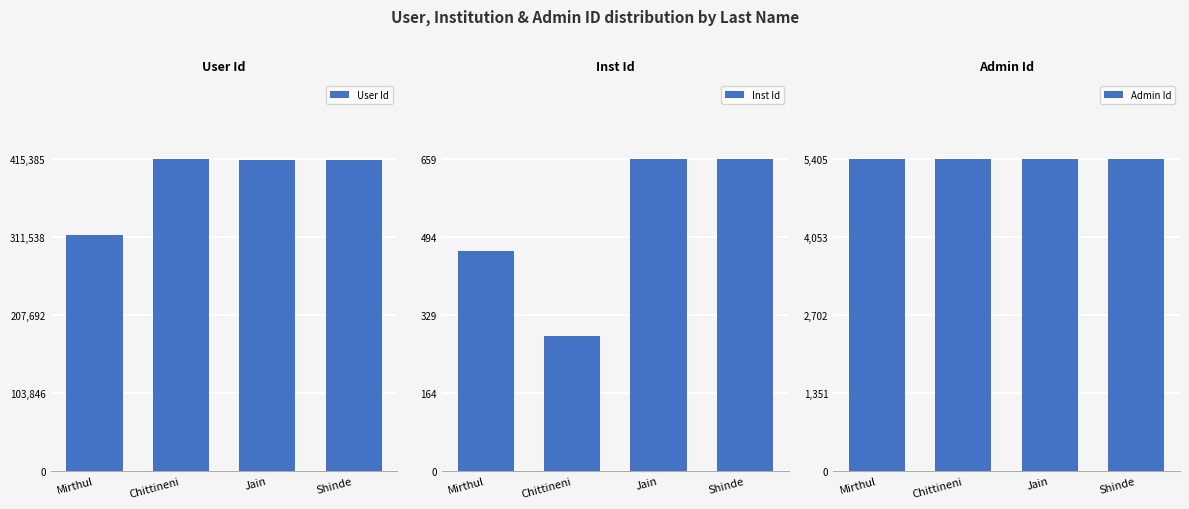

How many series are shown in this chart?

3